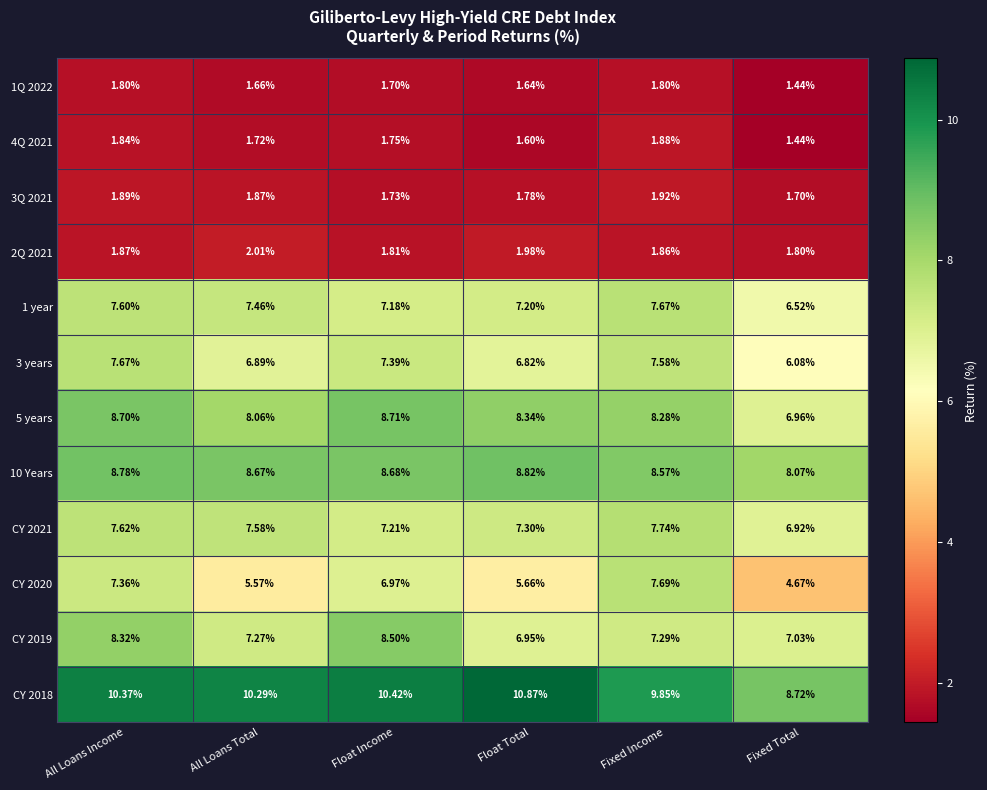

At Float Income, list the series in order from largest to smallest.

CY 2018, 5 years, 10 Years, CY 2019, 3 years, CY 2021, 1 year, CY 2020, 2Q 2021, 4Q 2021, 3Q 2021, 1Q 2022